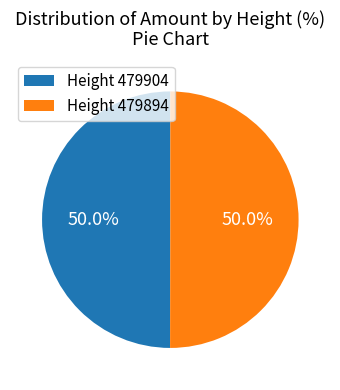

How much of the chart is everything except Height 479894?

50.0%